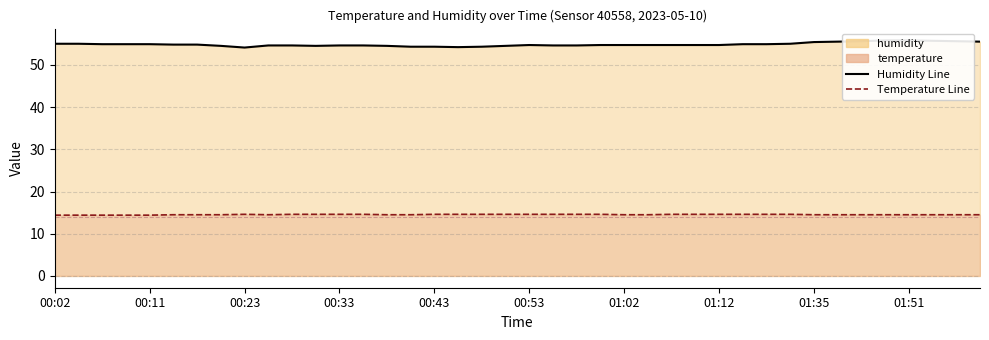

What is the label of the 24th point from the left?

23